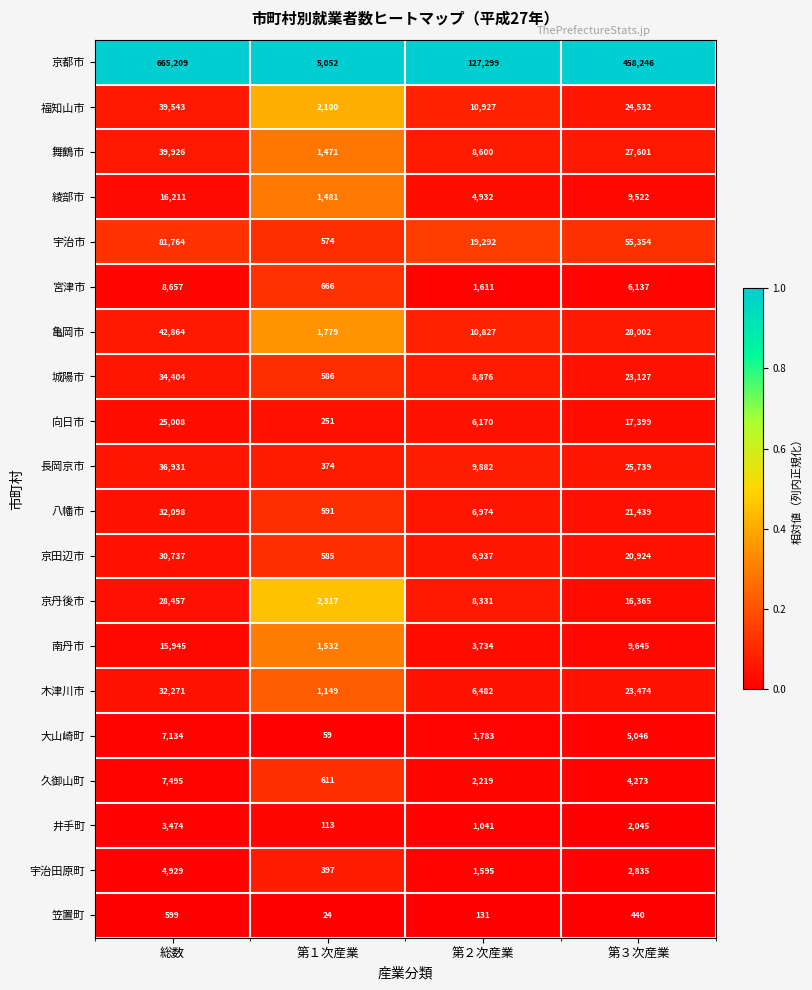

Which series has the largest total across all categories?

京都市